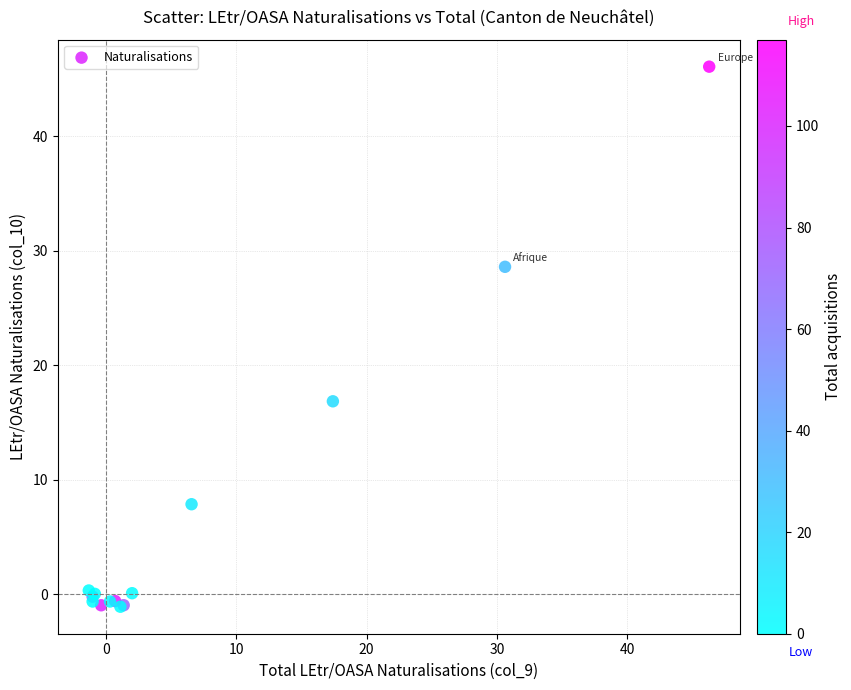

What Y value in the scatter plot is closest to 22?

16.9